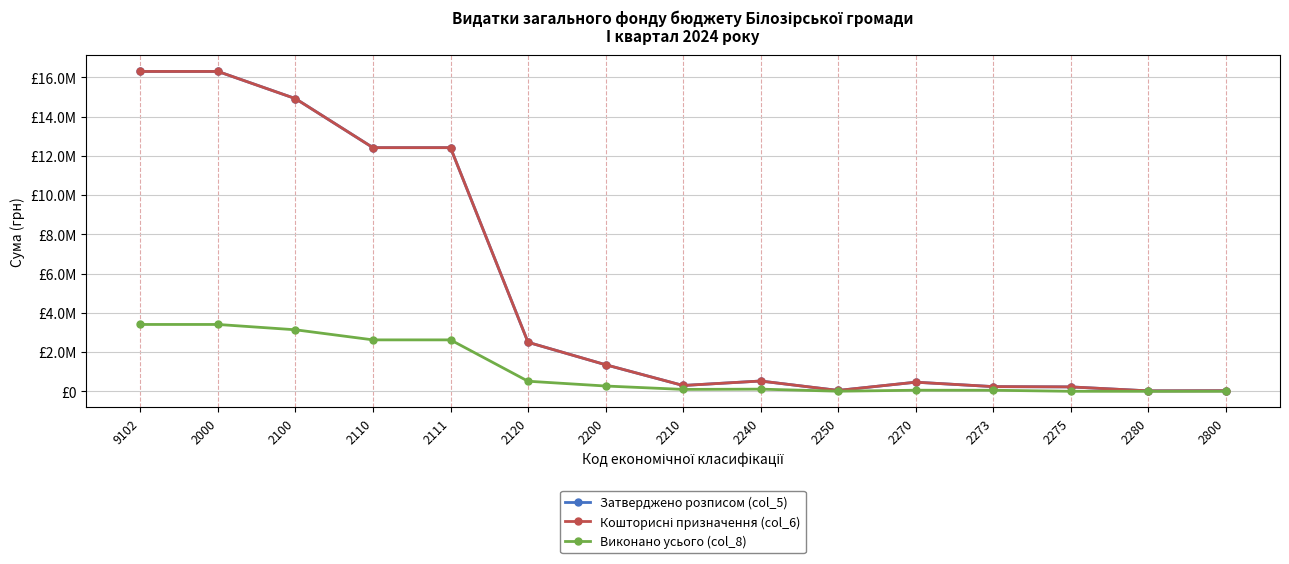

Reading left to right, what are all the values shown in this chart?

Затверджено розписом (col_5): 9102=16298000.0	2000=16298000.0	2100=14913000.0	2110=12415000.0	2111=12415000.0	2120=2498000.0	2200=1355000.0	2210=297000.0	2240=525000.0	2250=45000.0	2270=465000.0	2273=240000.0	2275=225000.0	2280=23000.0	2800=30000.0
Кошторисні призначення (col_6): 9102=16298000.0	2000=16298000.0	2100=14913000.0	2110=12415000.0	2111=12415000.0	2120=2498000.0	2200=1355000.0	2210=297000.0	2240=525000.0	2250=45000.0	2270=465000.0	2273=240000.0	2275=225000.0	2280=23000.0	2800=30000.0
Виконано усього (col_8): 9102=3406522.7	2000=3406522.7	2100=3135280.0	2110=2620962.8	2111=2620962.8	2120=514317.2	2200=270306.5	2210=97452.4	2240=111262.3	2250=5545.0	2270=56046.7	2273=54499.1	2275=1547.7	2280=0.0	2800=936.1